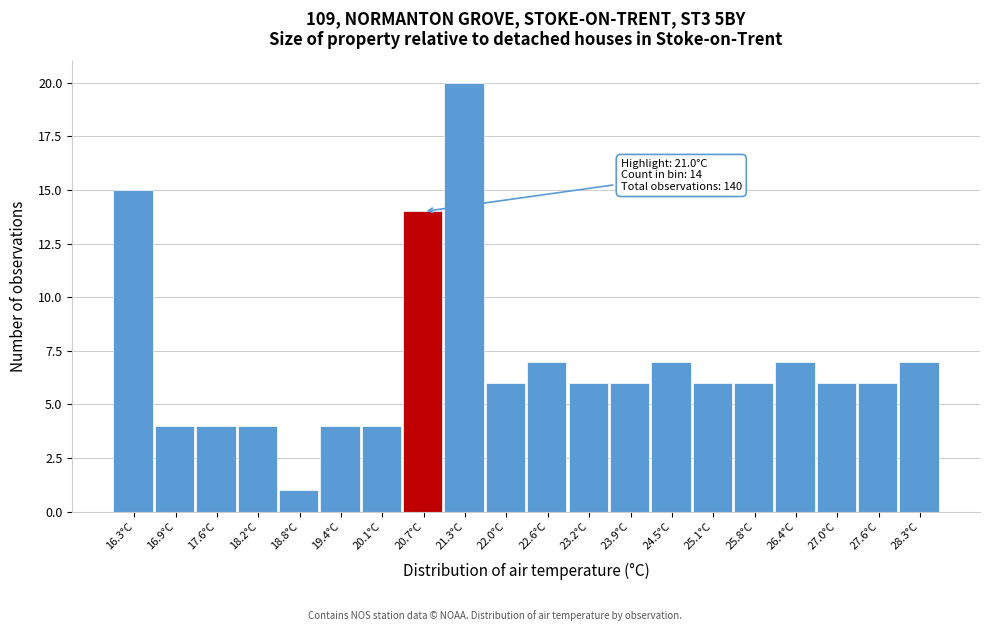

Reading left to right, transcribe all the data shown in this chart.

16.3°C=15	16.9°C=4	17.6°C=4	18.2°C=4	18.8°C=1	19.4°C=4	20.1°C=4	20.7°C=14	21.3°C=20	22.0°C=6	22.6°C=7	23.2°C=6	23.9°C=6	24.5°C=7	25.1°C=6	25.8°C=6	26.4°C=7	27.0°C=6	27.6°C=6	28.3°C=7